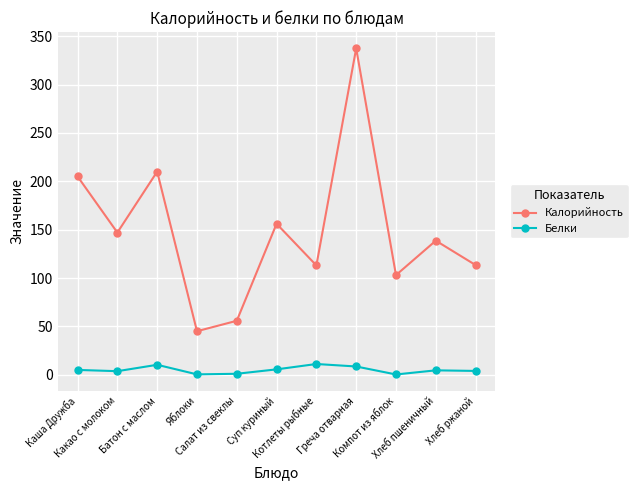

In Белки, how many points are higher than both neighbors (excluding endpoints)?

3